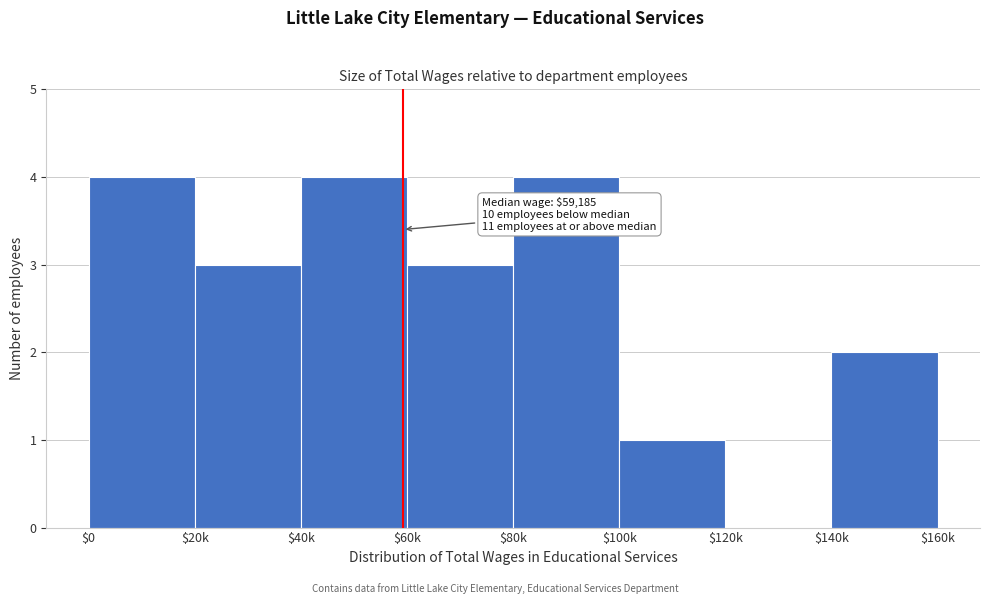

What is the greatest value displayed?

4